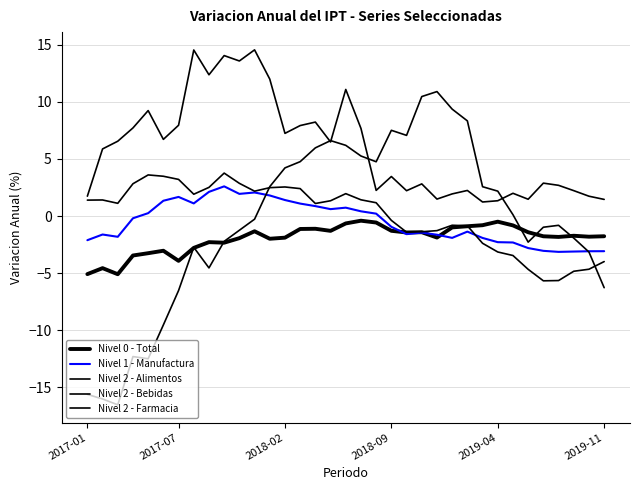

True or false: Nivel 2 - Farmacia has more than 2 points higher than both neighbors.

True